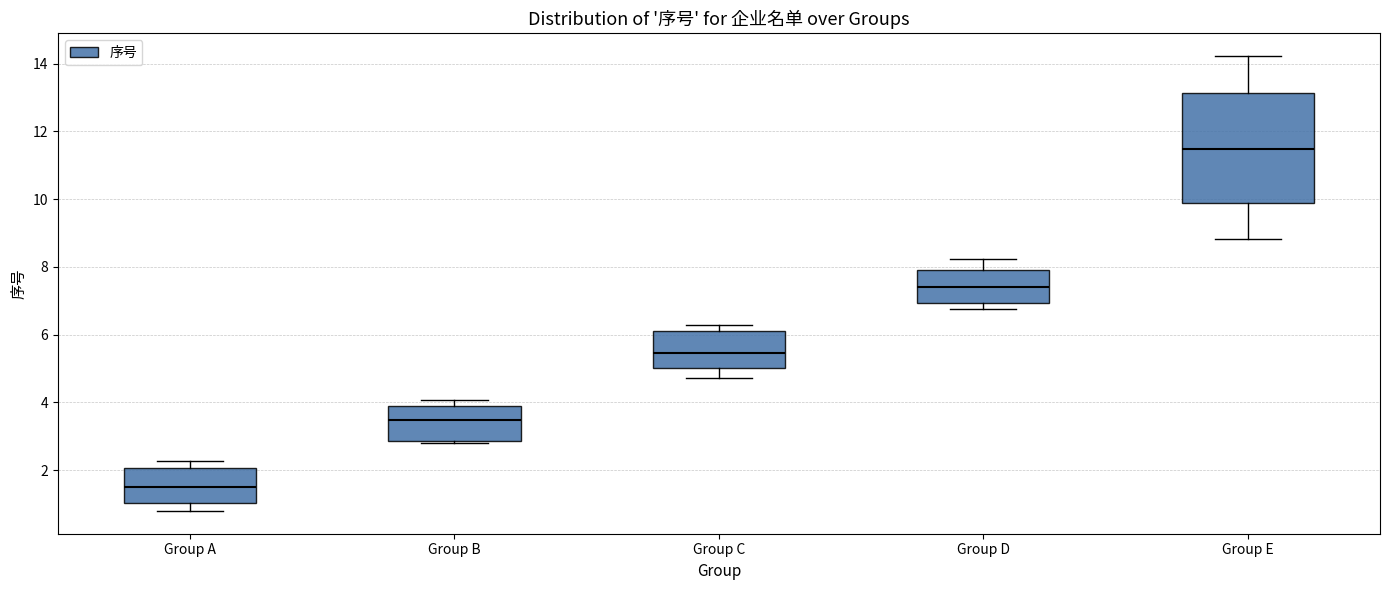

Where is the lower edge of the box for Group E on the y-axis? The values are not printed on the chart, so give them approximately, as read against the axis.

9.8